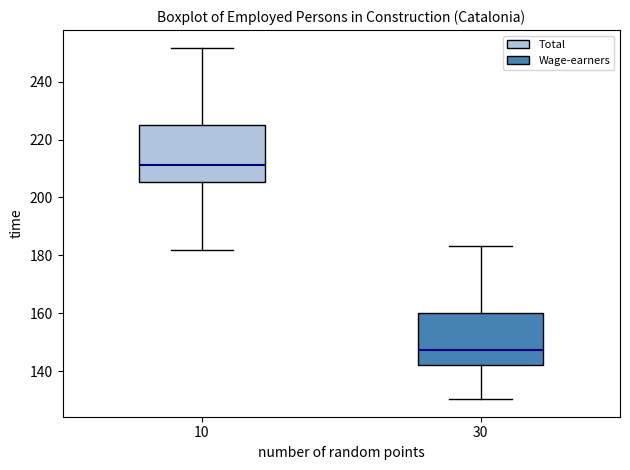

Reading left to right, transcribe this box plot: for each box, give where its median line is, the range the box spans, and where its two whiskers end, as read against the y-axis. The values are not printed on the chart, so give them approximately, as read against the axis.

10: median 212, box 206 to 226, whiskers 182 to 252
30: median 148, box 142 to 160, whiskers 130 to 184